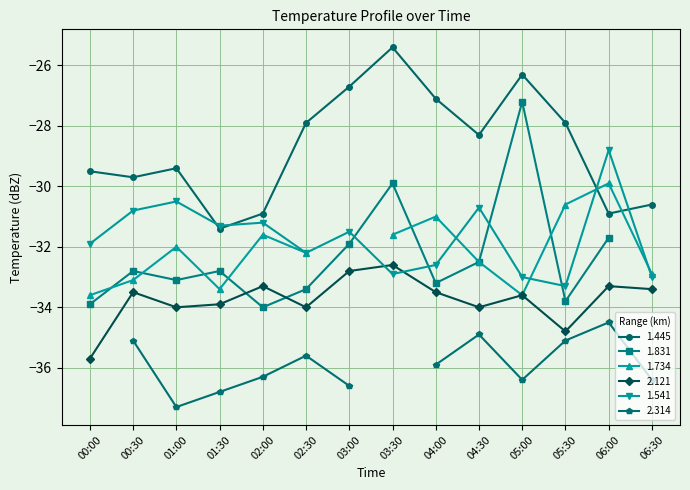

What is the maximum value for 2.121?

-32.6